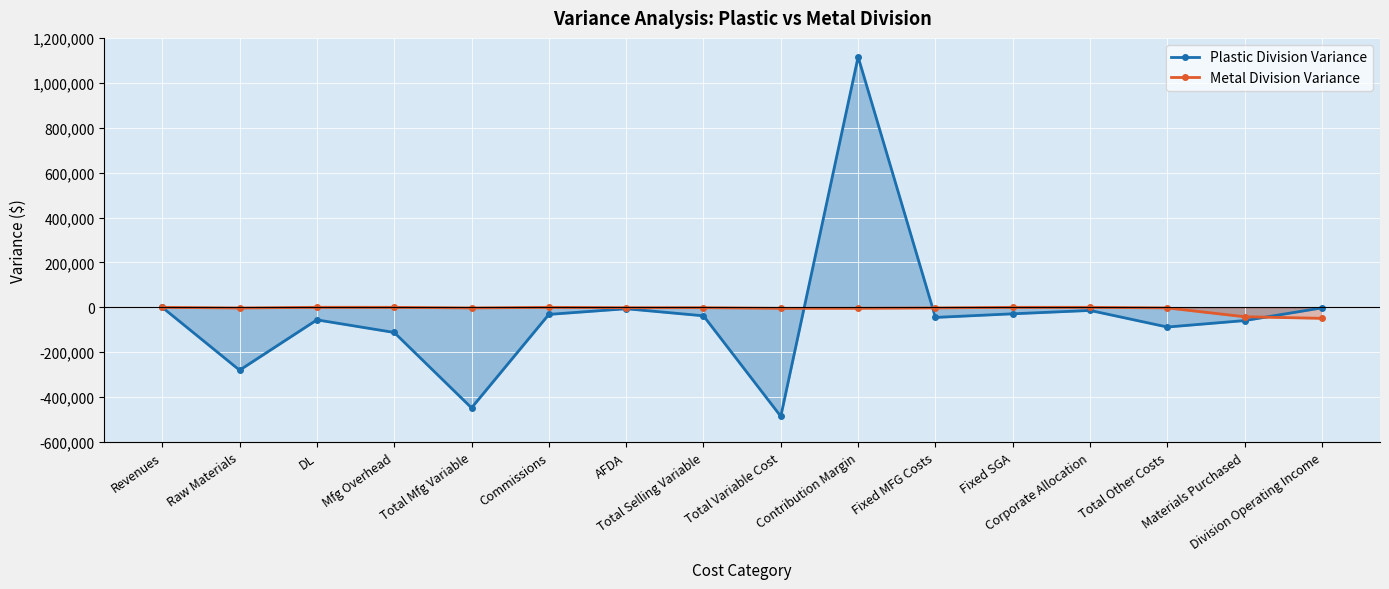

List the labels in order of Metal Division Variance value, largest first.

DL, Corporate Allocation, Revenues, Mfg Overhead, Commissions, Fixed SGA, AFDA, Total Selling Variable, Total Other Costs, Fixed MFG Costs, Total Mfg Variable, Raw Materials, Total Variable Cost, Contribution Margin, Materials Purchased, Division Operating Income